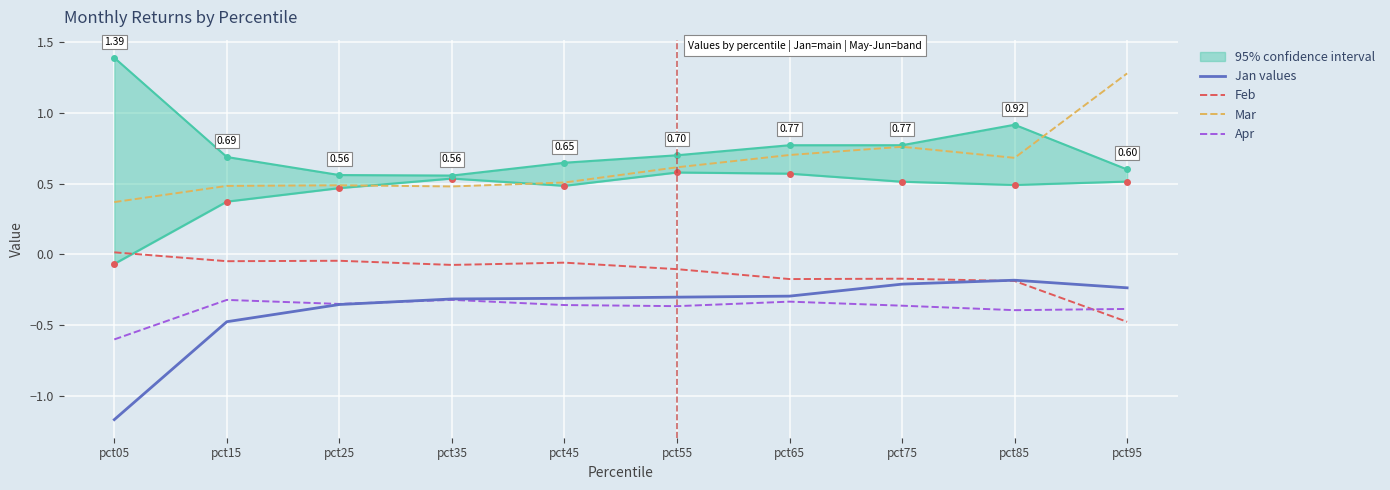

Rank the categories by Apr value from highest to lowest.

pct35, pct15, pct65, pct25, pct45, pct75, pct55, pct95, pct85, pct05